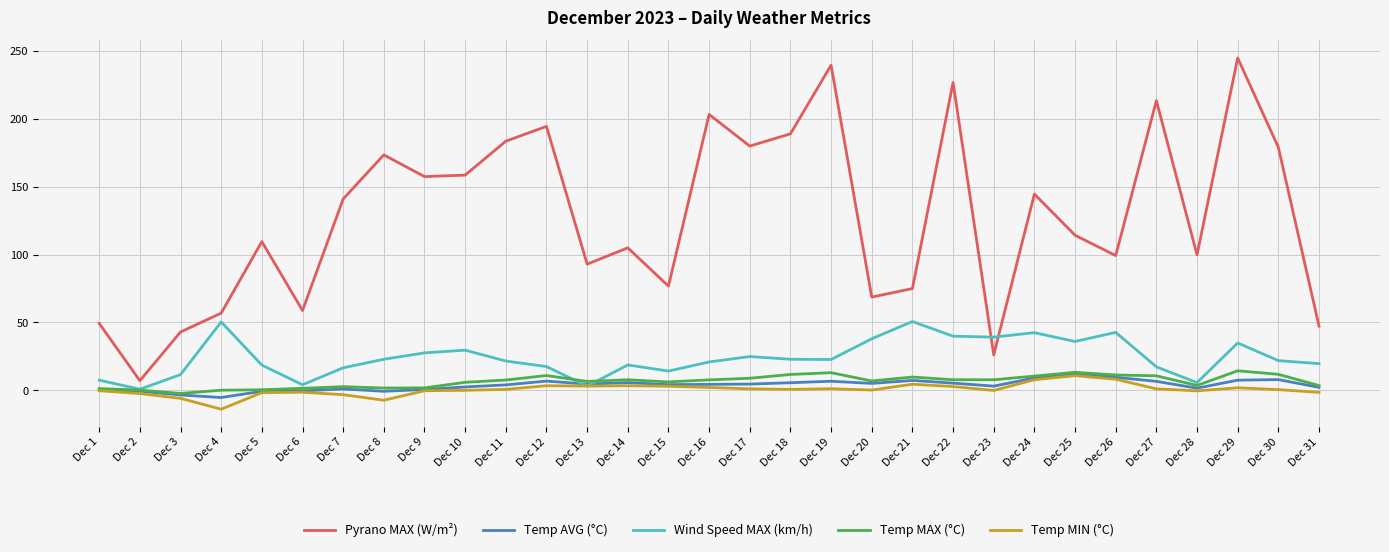

In Temp AVG (°C), how many points are higher than both neighbors (excluding endpoints)?

7